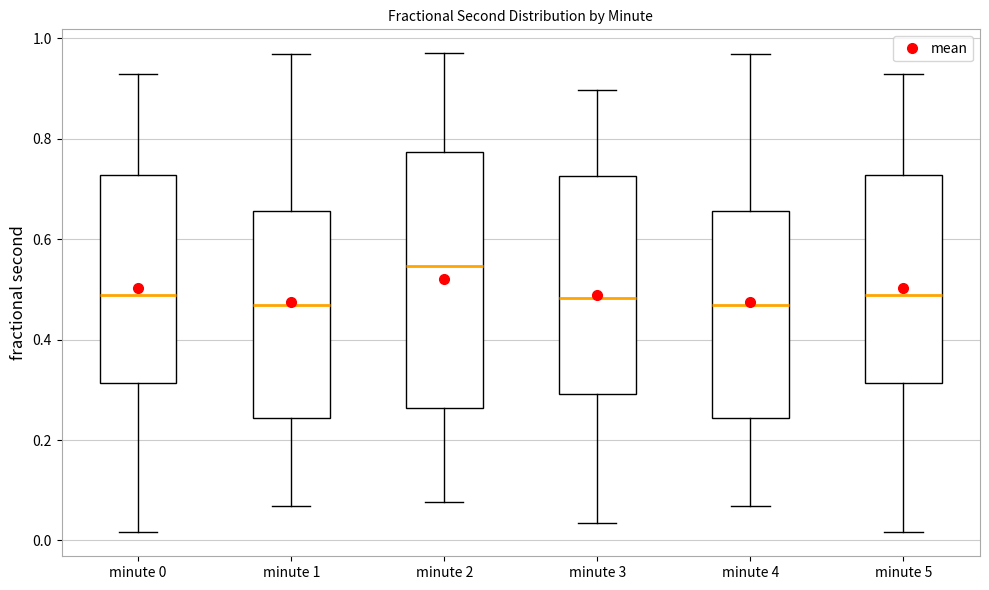

Reading left to right, transcribe this box plot: for each box, give where its median line is, the range the box spans, and where its two whiskers end, as read against the y-axis. The values are not printed on the chart, so give them approximately, as read against the axis.

minute 0: median 0.48, box 0.32 to 0.72, whiskers 0.02 to 0.92
minute 1: median 0.46, box 0.24 to 0.66, whiskers 0.06 to 0.96
minute 2: median 0.54, box 0.26 to 0.78, whiskers 0.08 to 0.98
minute 3: median 0.48, box 0.30 to 0.72, whiskers 0.04 to 0.90
minute 4: median 0.46, box 0.24 to 0.66, whiskers 0.06 to 0.96
minute 5: median 0.48, box 0.32 to 0.72, whiskers 0.02 to 0.92